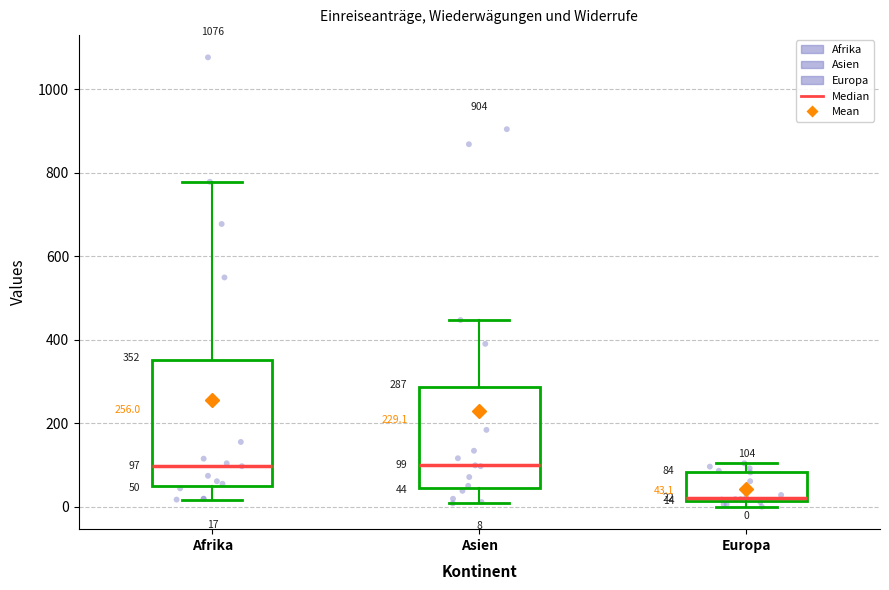

Which box's median line is the lowest?

Europa